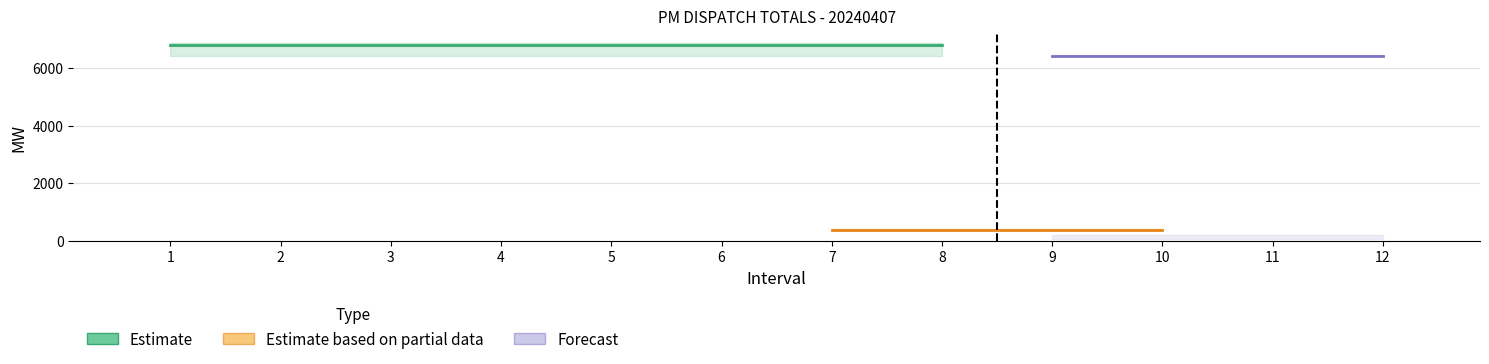

The value of Constrained at 1 is 226.8. True or false?

False